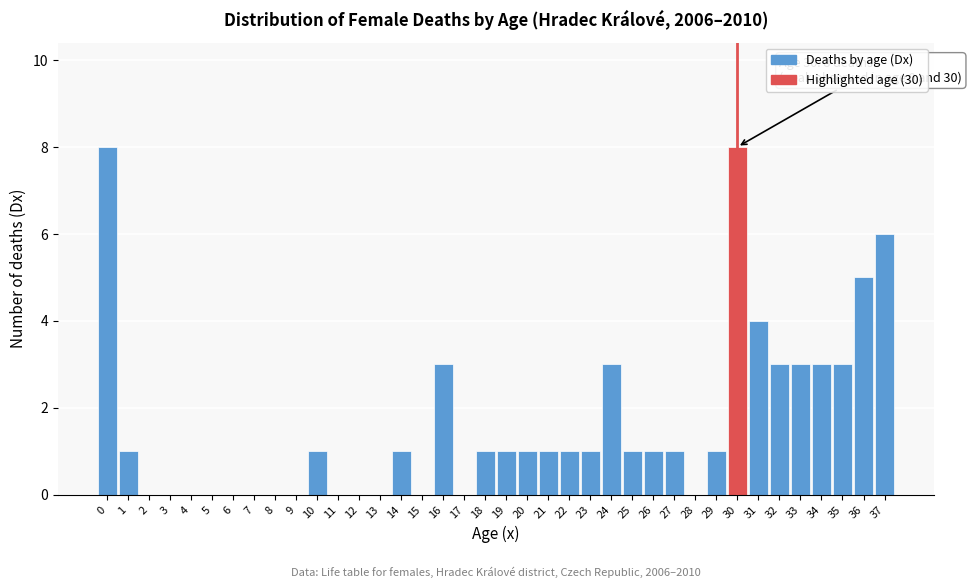

The value at 18 is 1. True or false?

True